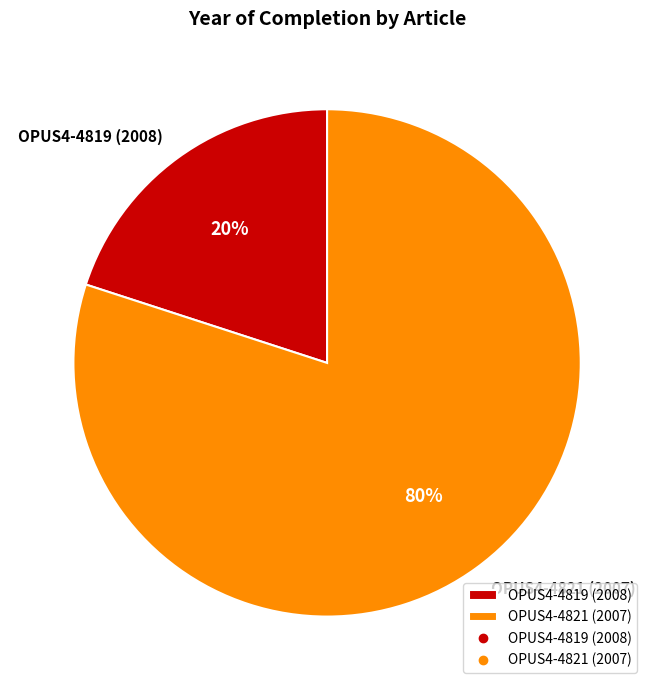

Is there a majority slice in this chart?

Yes